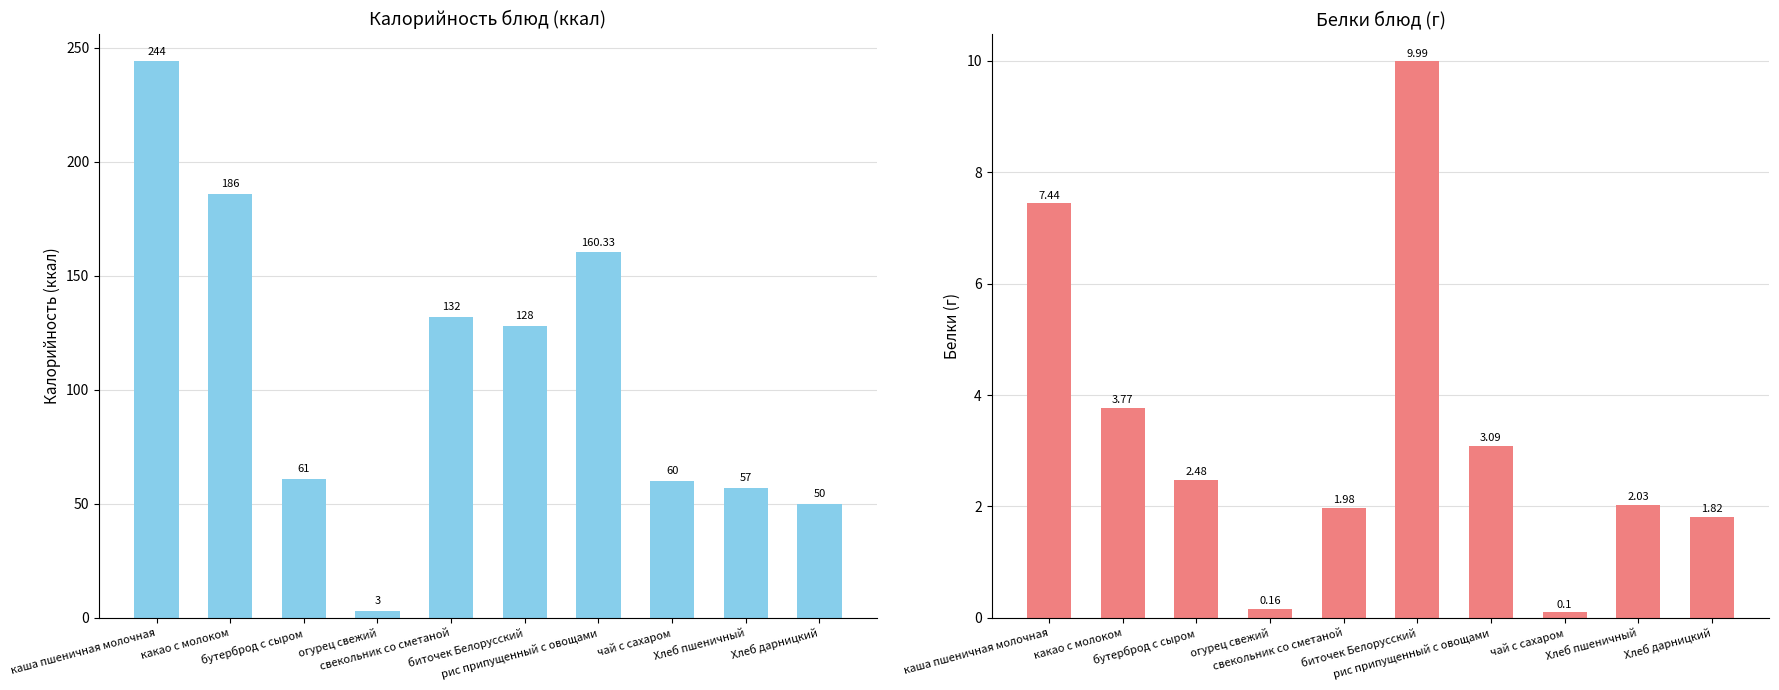

The Белки series shows 0.0 at чай с сахаром. True or false?

False